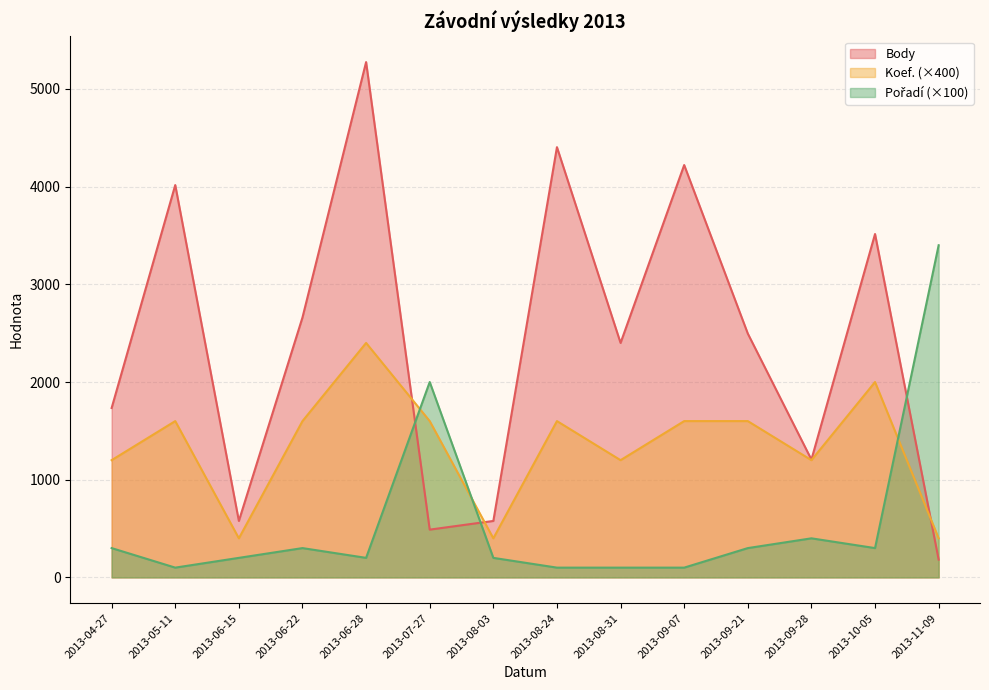

Which category has the lowest value across all series?

2013-05-11